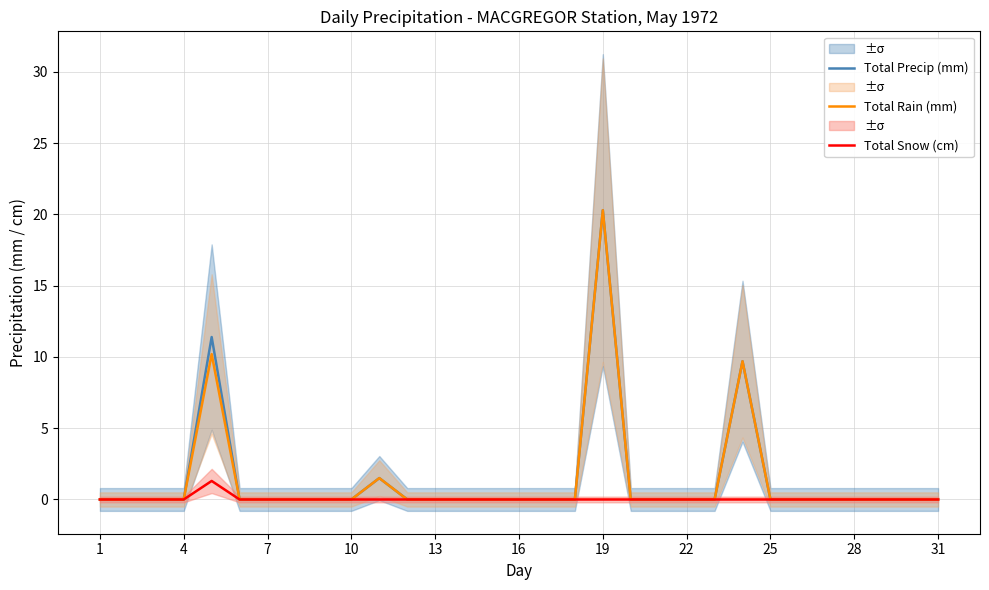

True or false: Total Rain (mm) and Total Precip (mm) cross at least once.

False